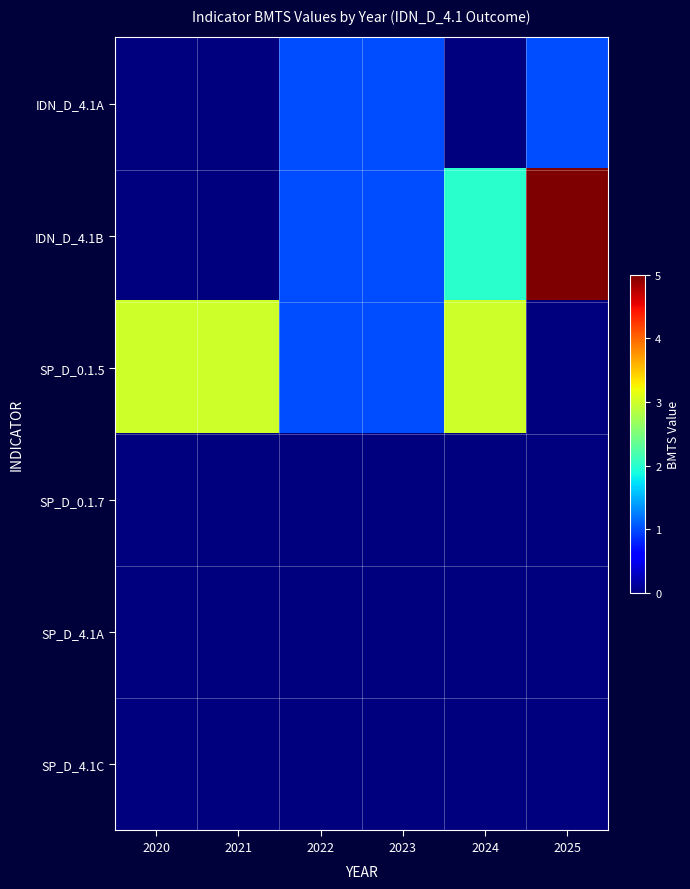

Between 2020 and 2025, which series saw the biggest shift?

IDN_D_4.1B